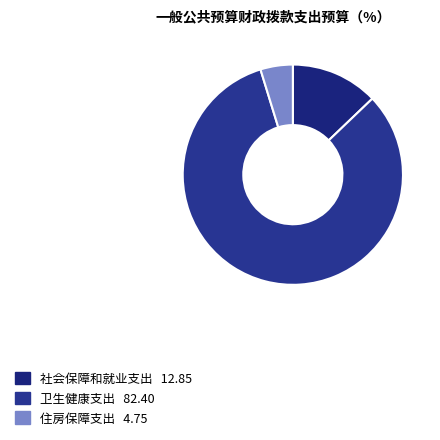

Does 社会保障和就业支出 represent more than half of the total?

No